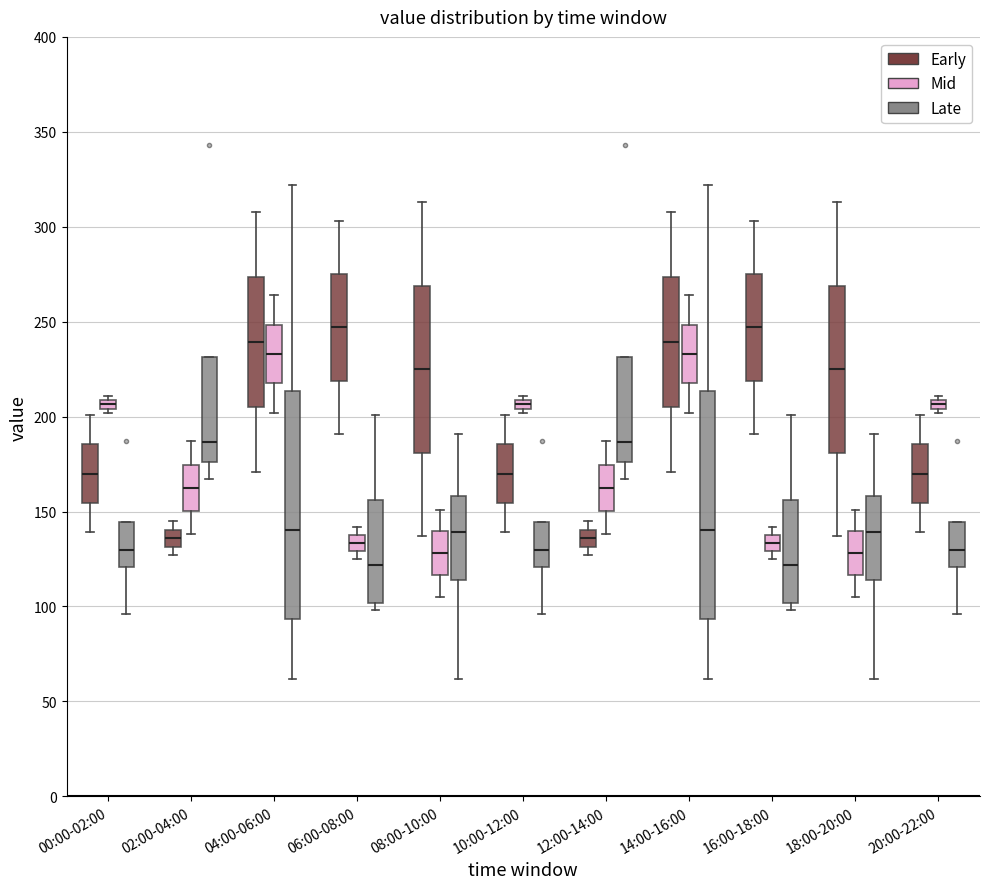

Where is the lower edge of the box for 14:00-16:00 (Mid) on the y-axis? The values are not printed on the chart, so give them approximately, as read against the axis.

220